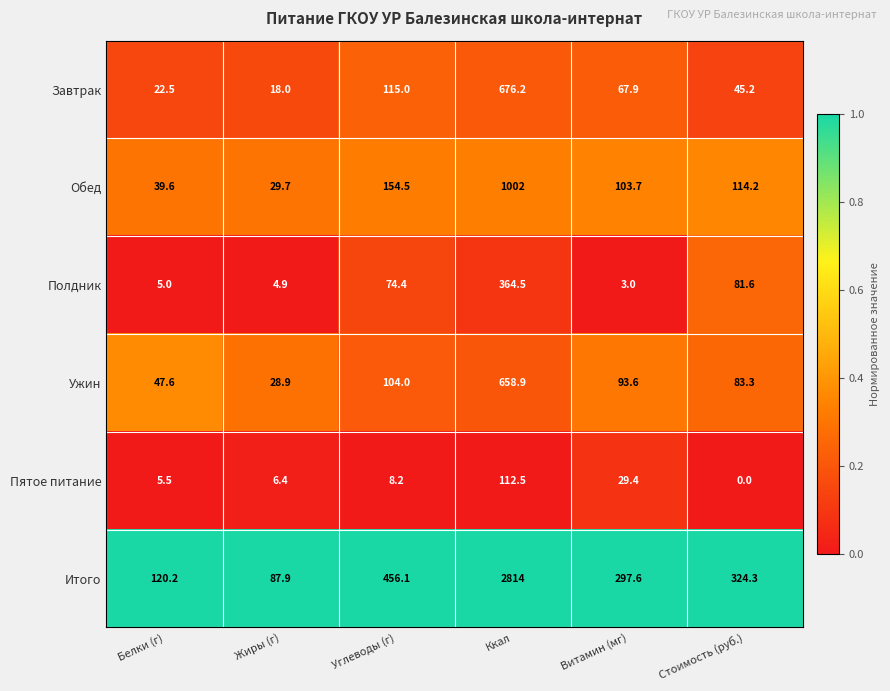

Where does the Полдник series first go above 74?

Углеводы (г)